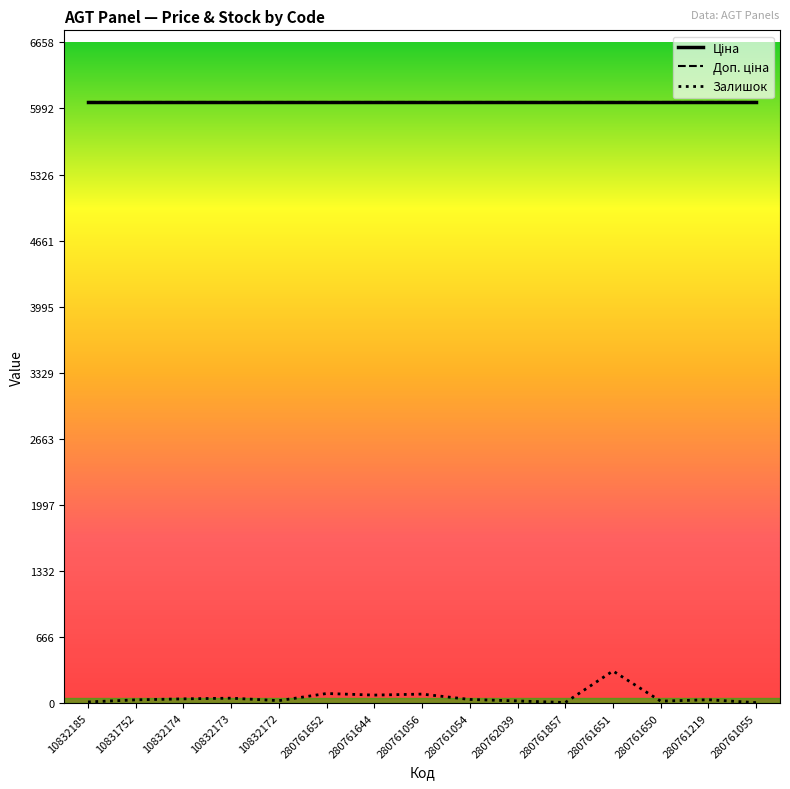

What is the average value of the Ціна series?

6052.6